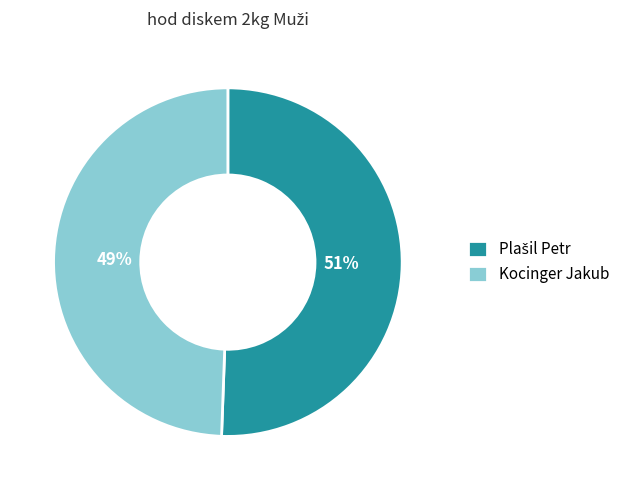

To the nearest percent, what percentage of the pie is Kocinger Jakub?

49%